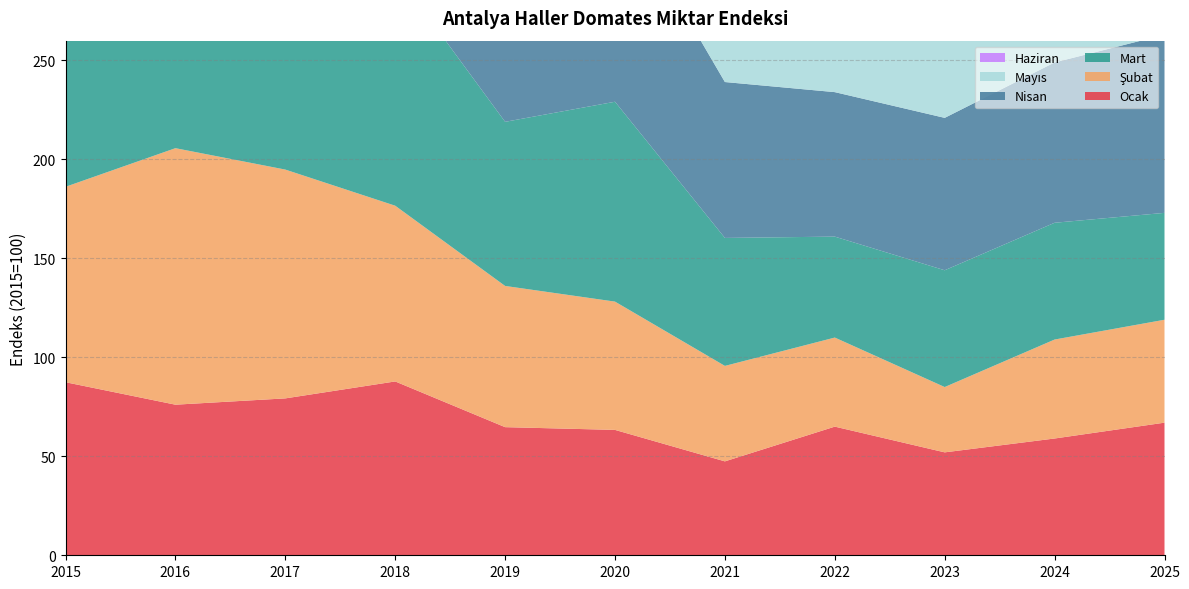

Reading right to left, list all the values displayed in this chart.

Ocak: 67.0	59.0	52.0	65.0	47.4	63.3	64.7	87.8	79.3	76.1	87.4
Şubat: 52.0	50.0	33.0	45.0	48.2	64.8	71.3	88.8	115.6	129.6	98.7
Mart: 54.0	59.0	59.0	51.0	64.7	101.0	82.9	118.1	165.4	171.2	133.8
Nisan: 90.0	81.0	77.0	73.0	78.8	105.0	94.8	143.6	139.7	189.3	139.3
Mayıs: 92.0	94.0	85.0	79.0	83.4	116.9	142.6	177.3	168.4	220.2	210.5
Haziran: 73.0	39.0	42.0	97.0	83.2	129.7	158.8	111.0	159.6	124.6	214.7